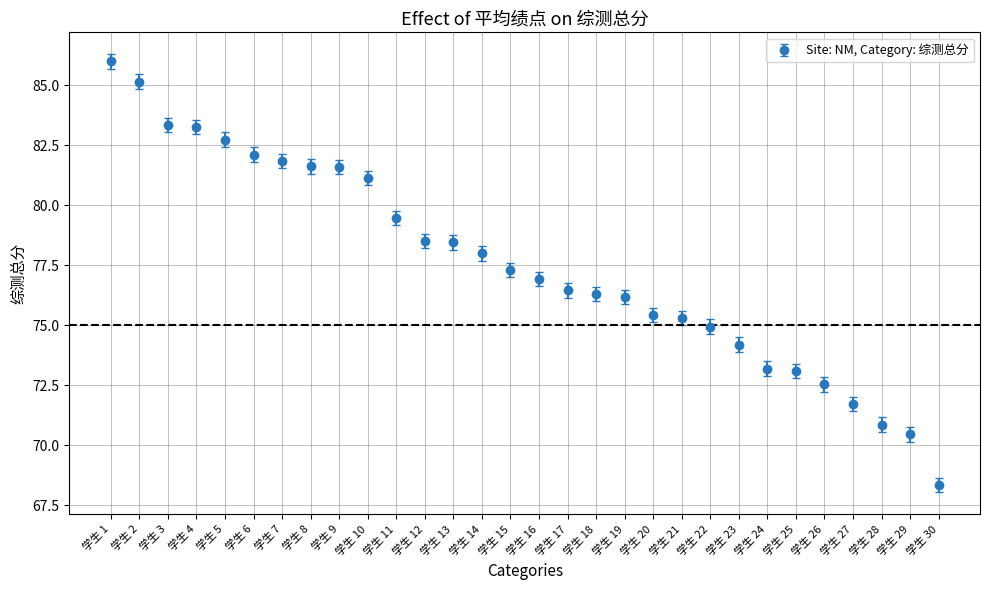

Approximately how many times larger is the value at 学生 9 compared to 学生 21?

1.1